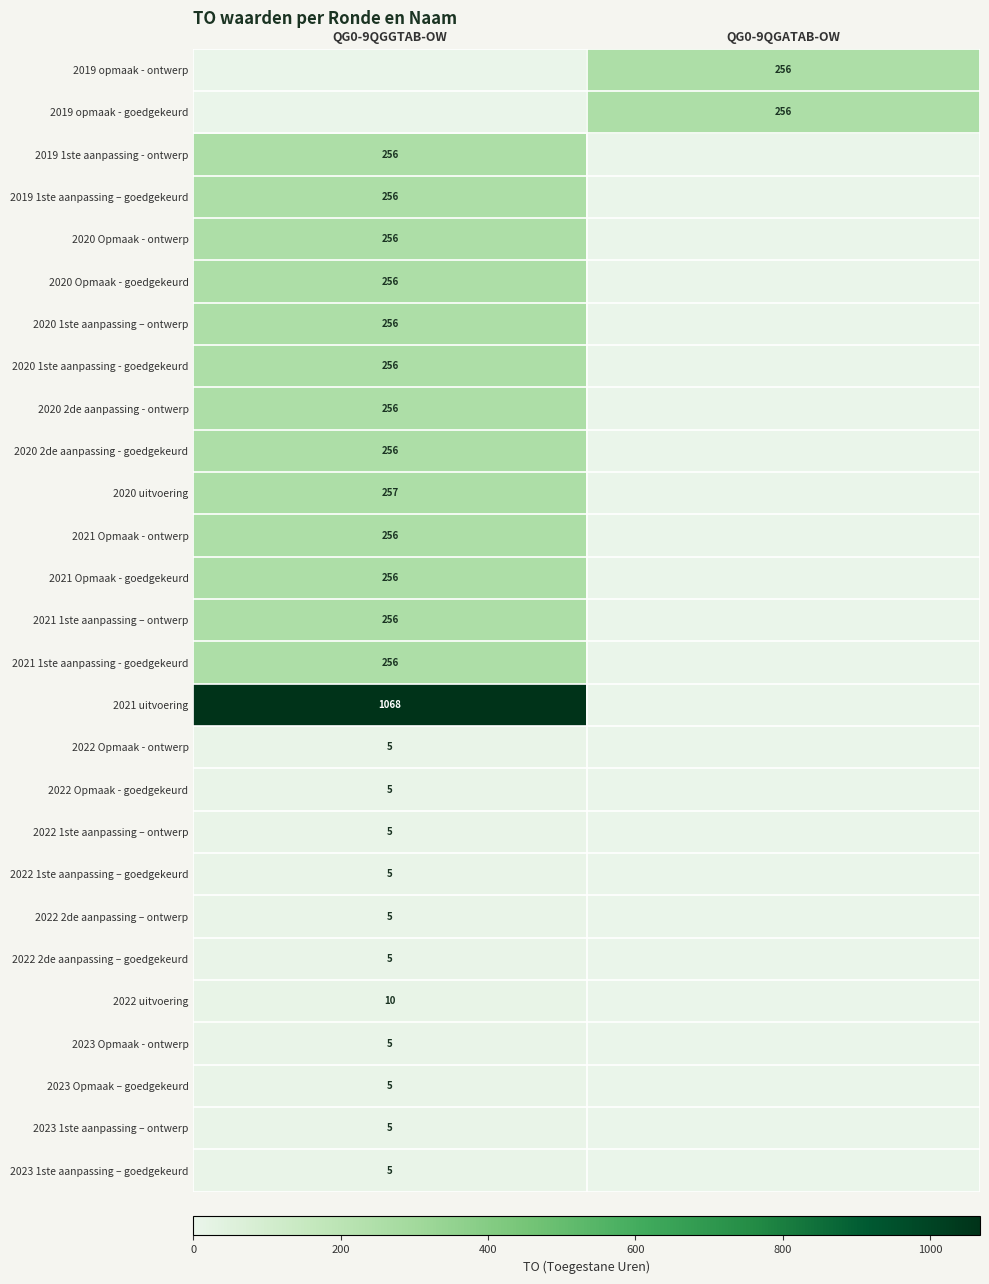

The value of 2019 1ste aanpassing – goedgekeurd at QG0-9QGGTAB-OW is 356. True or false?

False